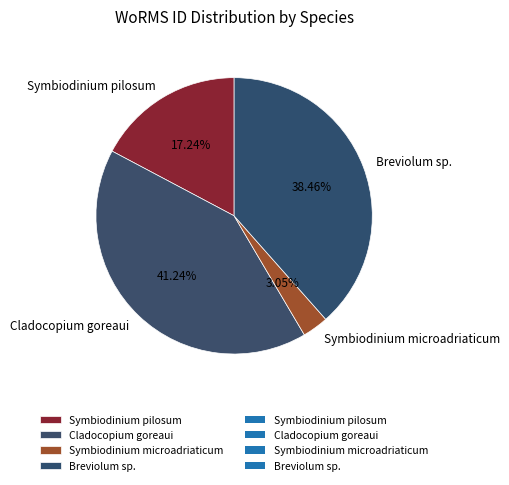

Which slice is the smallest?

Symbiodinium microadriaticum